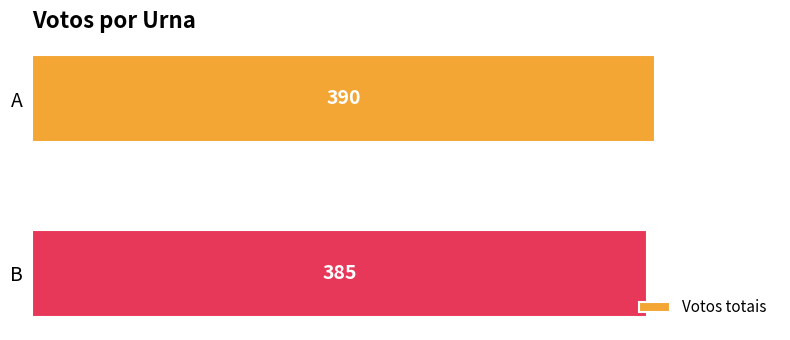

Reading bottom to top, list all the values displayed in this chart.

385	390